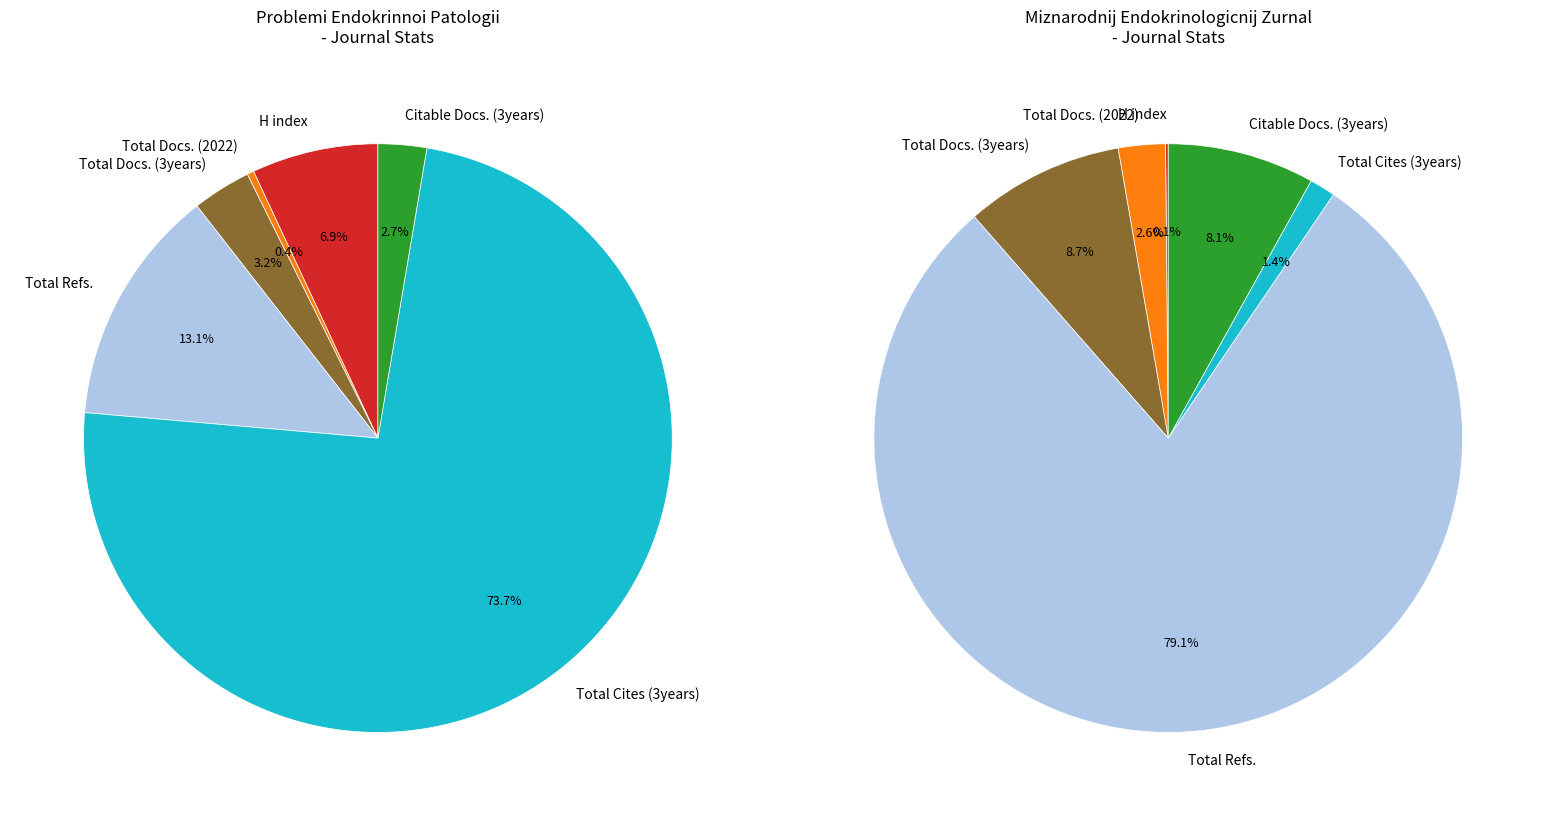

What is the total percentage of Miznarodnij Endokrinologicnij Zurnal and Problemi Endokrinnoi Patologii?

100.0%